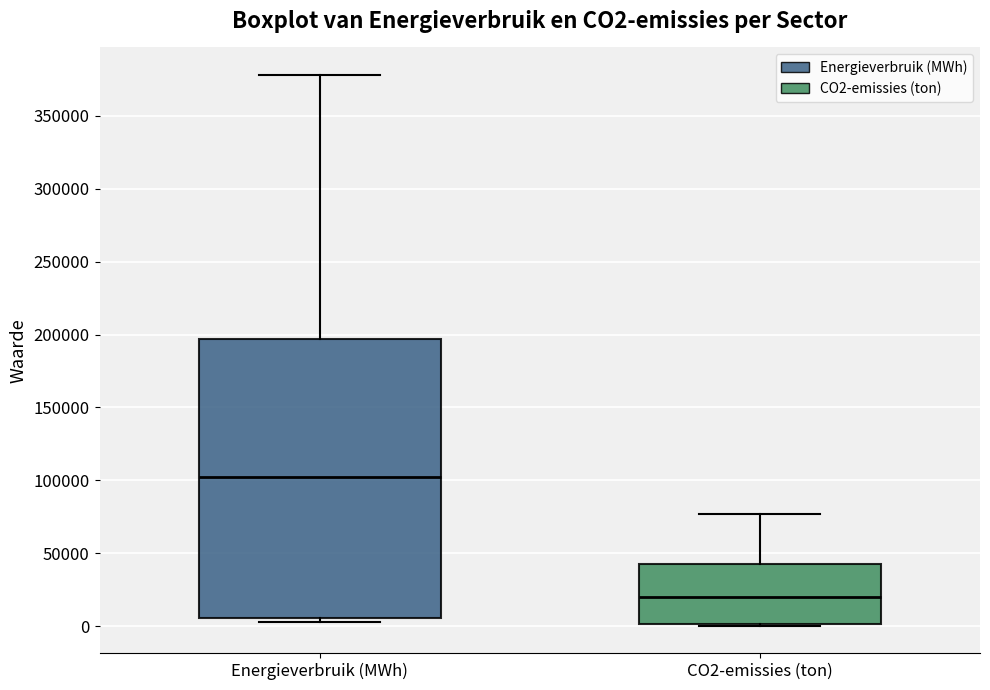

Where does the median line of the box for Energieverbruik (MWh) sit on the y-axis? The values are not printed on the chart, so give them approximately, as read against the axis.

100000